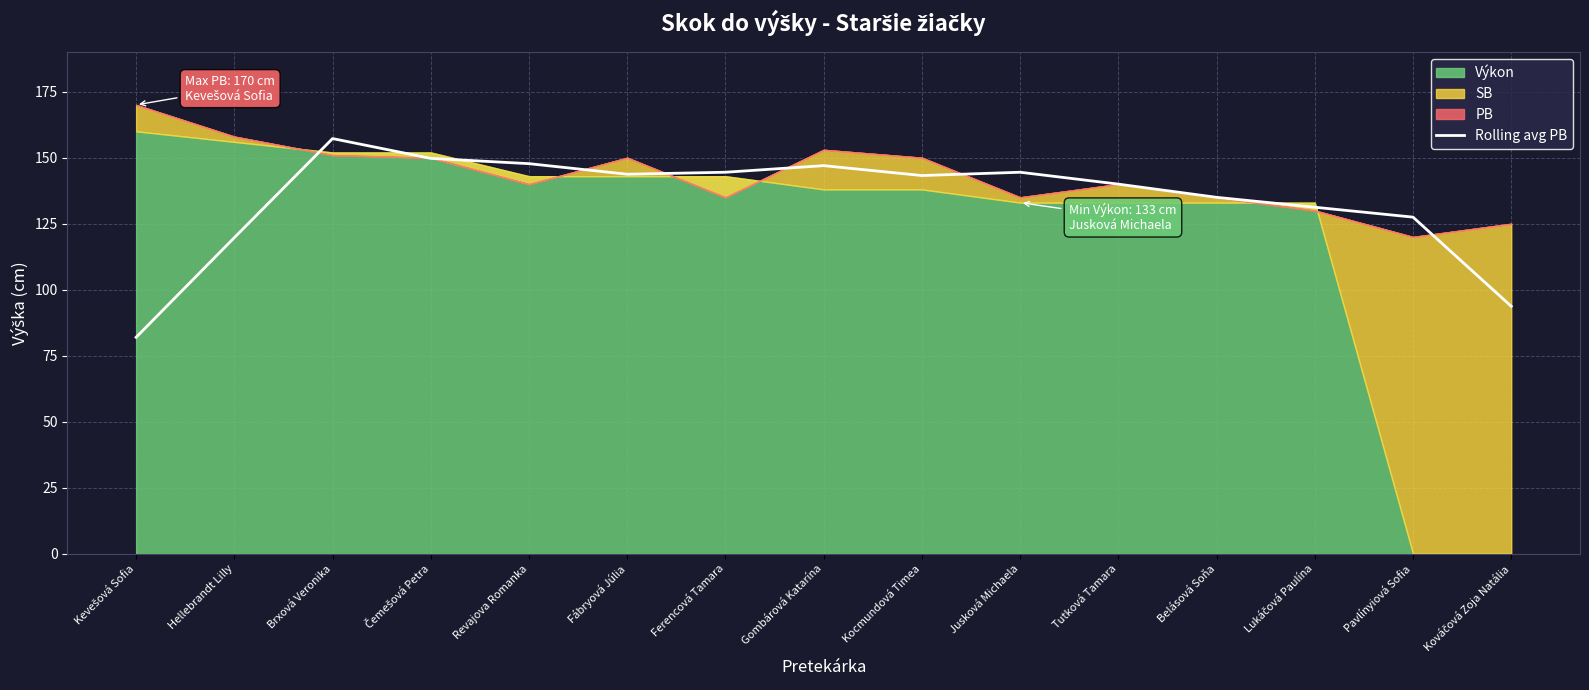

Which has a higher value, Tutková Tamara or Gombárová Katarína?

Gombárová Katarína